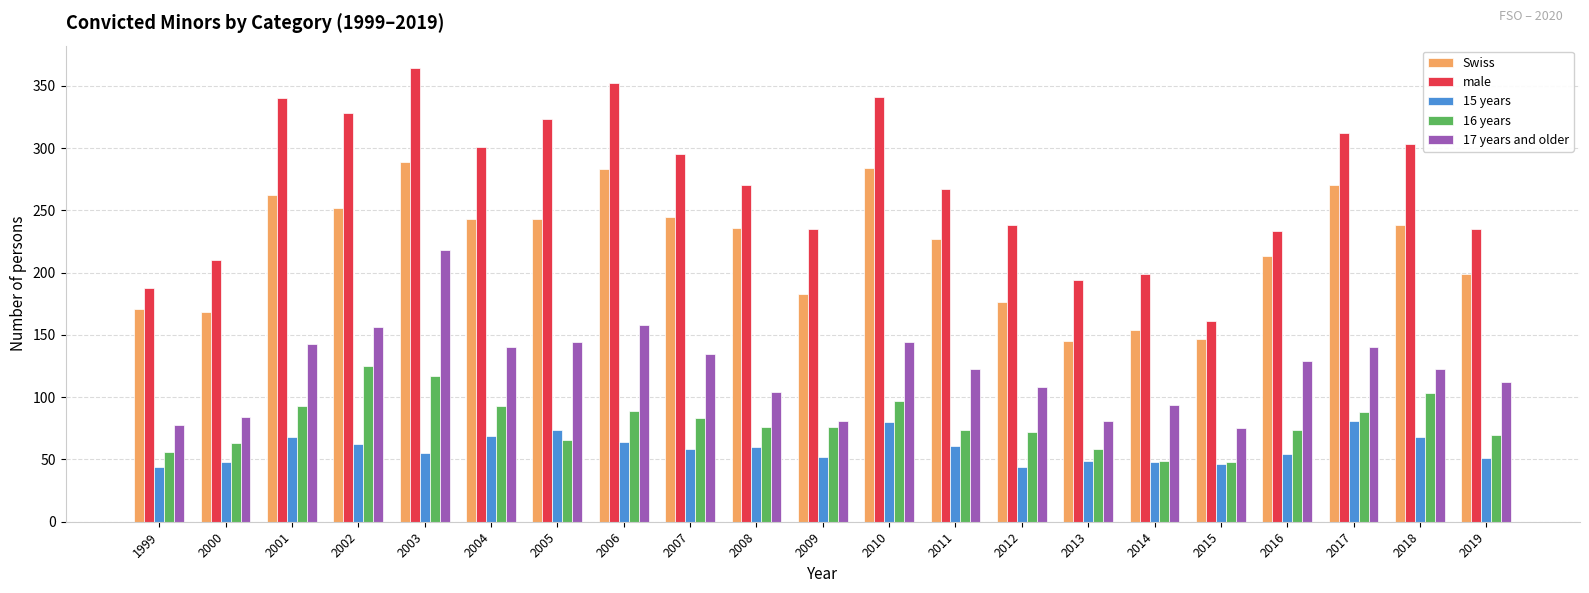

Is it true that Swiss equals 145 at 2013?

True